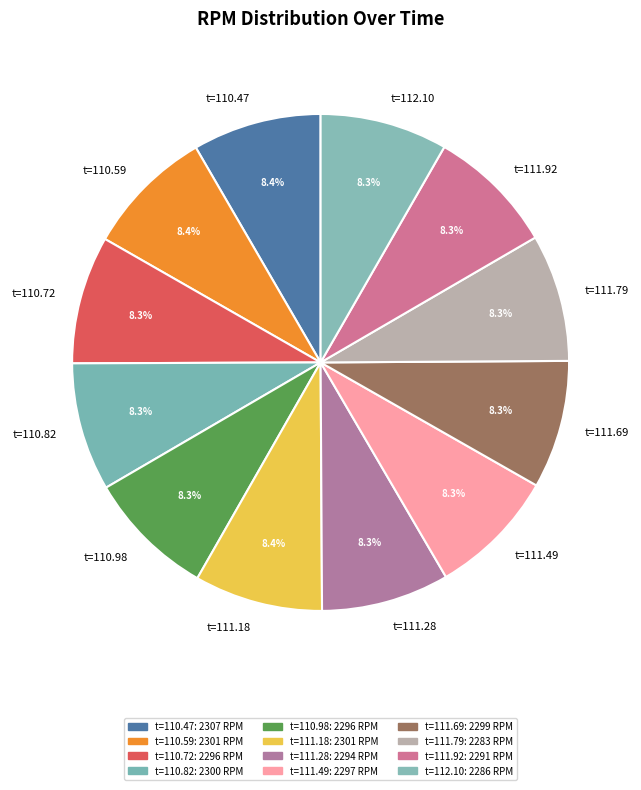

Count the number of slices in the pie.

12